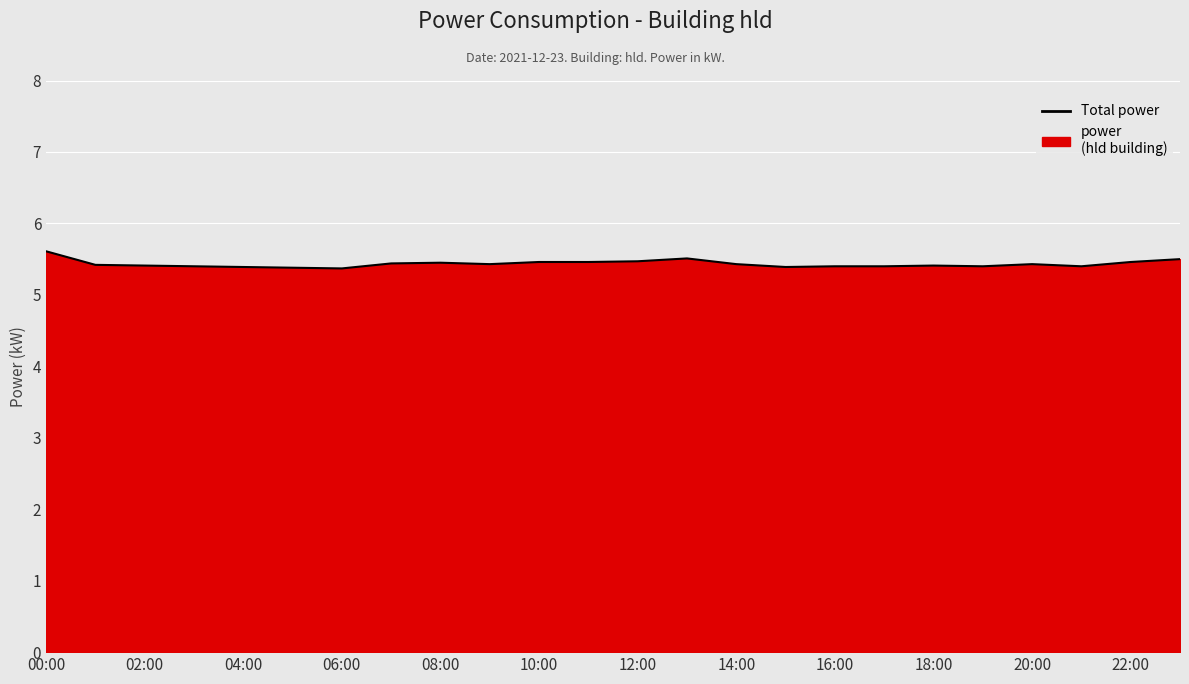

What is the value of the 8th point from the left?

5.4